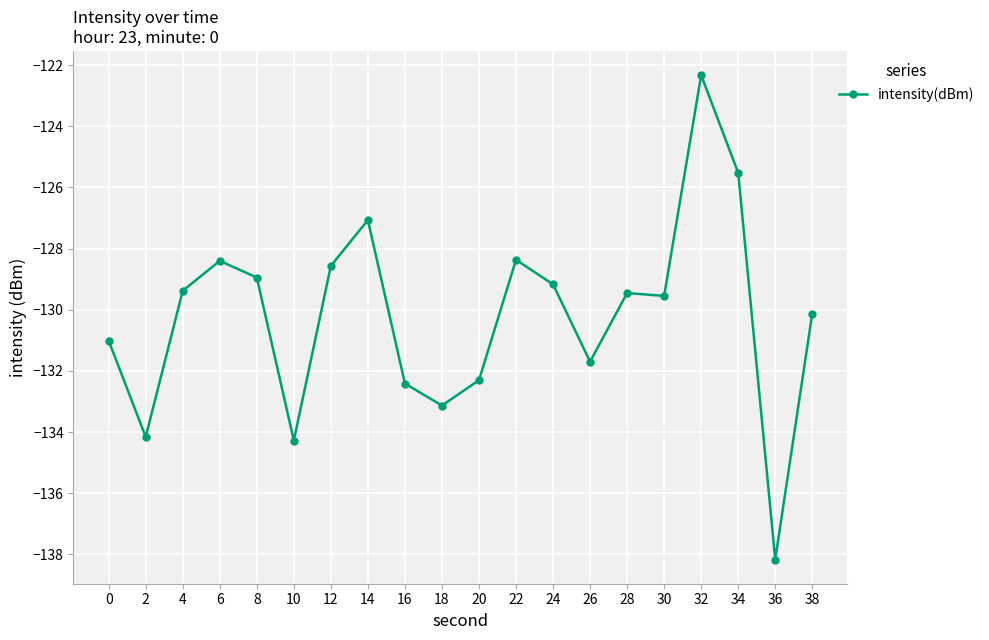

Reading left to right, what are all the values shown in this chart?

0=-131.0	2=-134.2	4=-129.4	6=-128.4	8=-128.9	10=-134.3	12=-128.6	14=-127.1	16=-132.4	18=-133.1	20=-132.3	22=-128.4	24=-129.2	26=-131.7	28=-129.5	30=-129.5	32=-122.3	34=-125.5	36=-138.2	38=-130.1